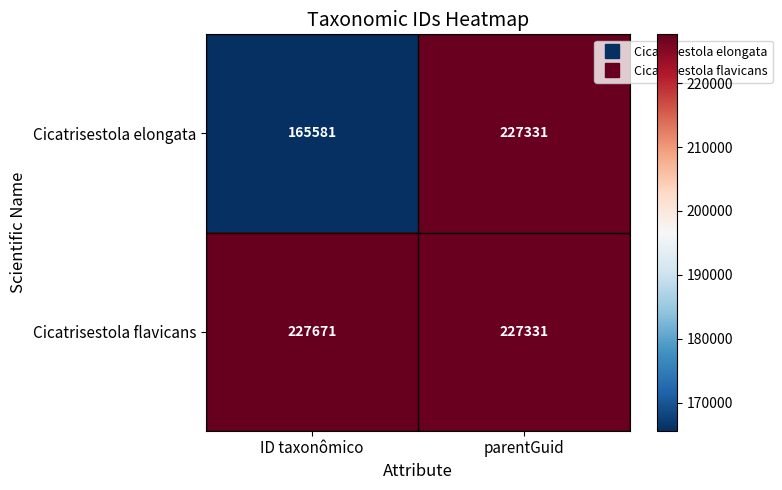

Reading left to right, what are all the values shown in this chart?

Cicatrisestola elongata: ID taxonômico=165581	parentGuid=227331
Cicatrisestola flavicans: ID taxonômico=227671	parentGuid=227331